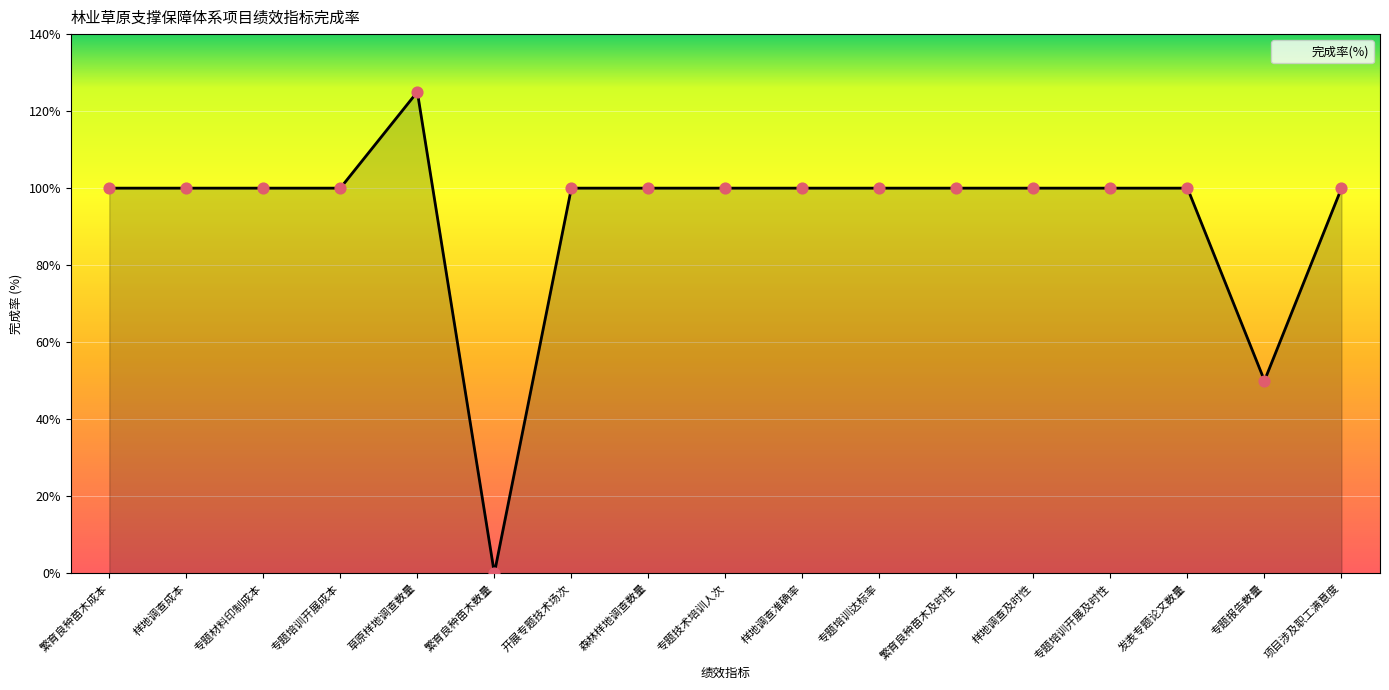

Which has a higher value, 发表专题论文数量 or 繁育良种苗木数量?

发表专题论文数量